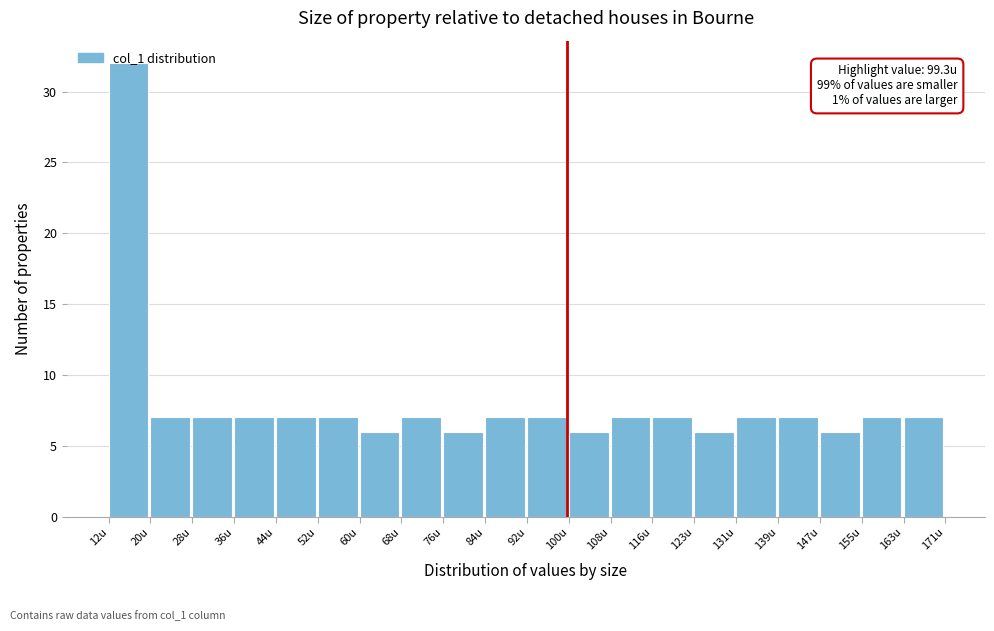

Over which range of the x-axis is the bar tallest?

12 to 20